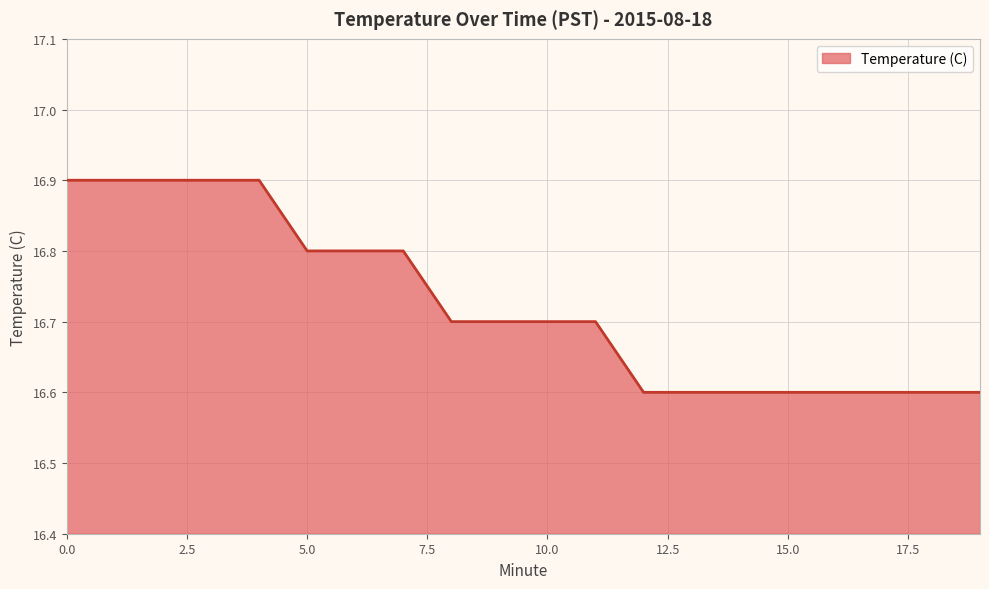

What is the maximum value shown in the chart?

16.9